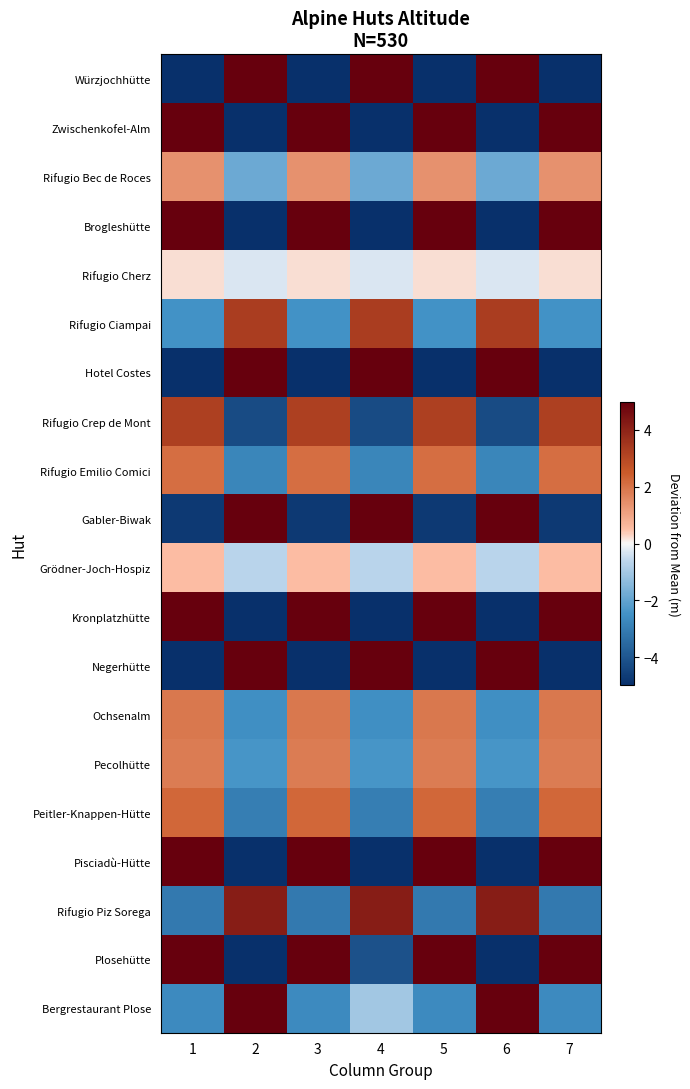

What is the total value across all series at 7?

13.7